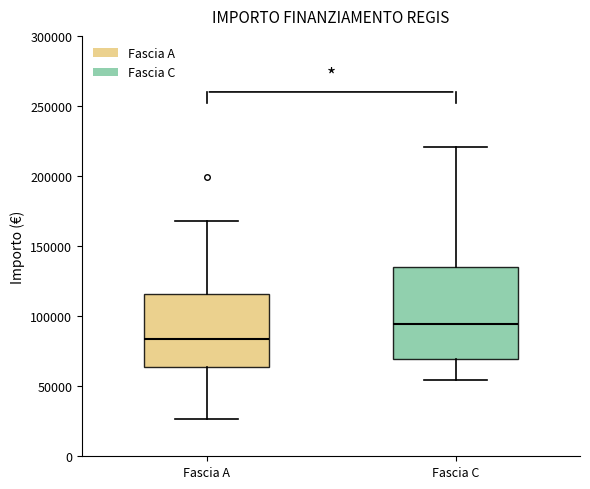

Which box's median line is the lowest?

Fascia A